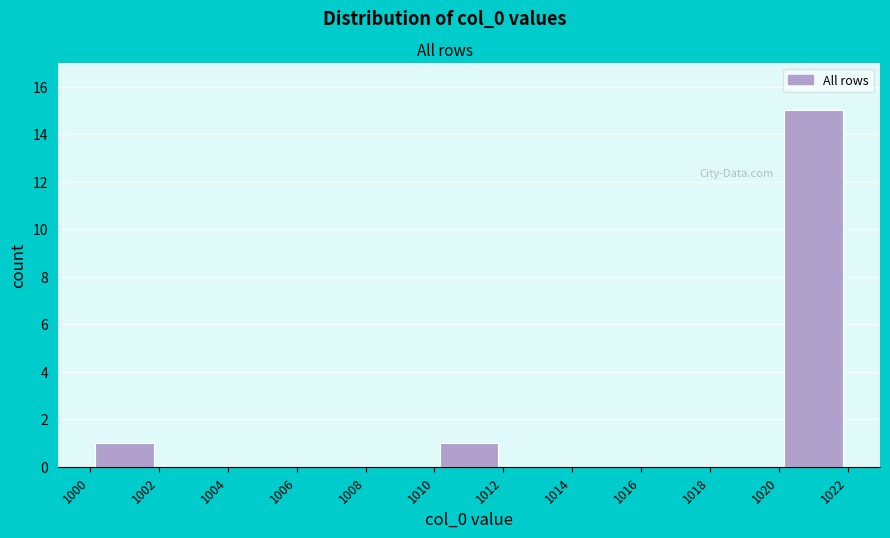

Reading left to right, transcribe this chart: for each bar, give the range it covers on the x-axis and its height. The values are not printed on the chart, so give them approximately, as read against the axis.

1000 to 1002: 1
1002 to 1004: 0
1004 to 1006: 0
1006 to 1008: 0
1008 to 1010: 0
1010 to 1012: 1
1012 to 1014: 0
1014 to 1016: 0
1016 to 1018: 0
1018 to 1020: 0
1020 to 1022: 15